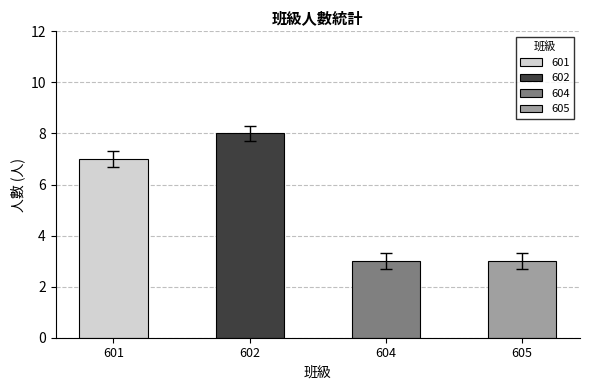

What is the value of the 2nd bar from the left?

8